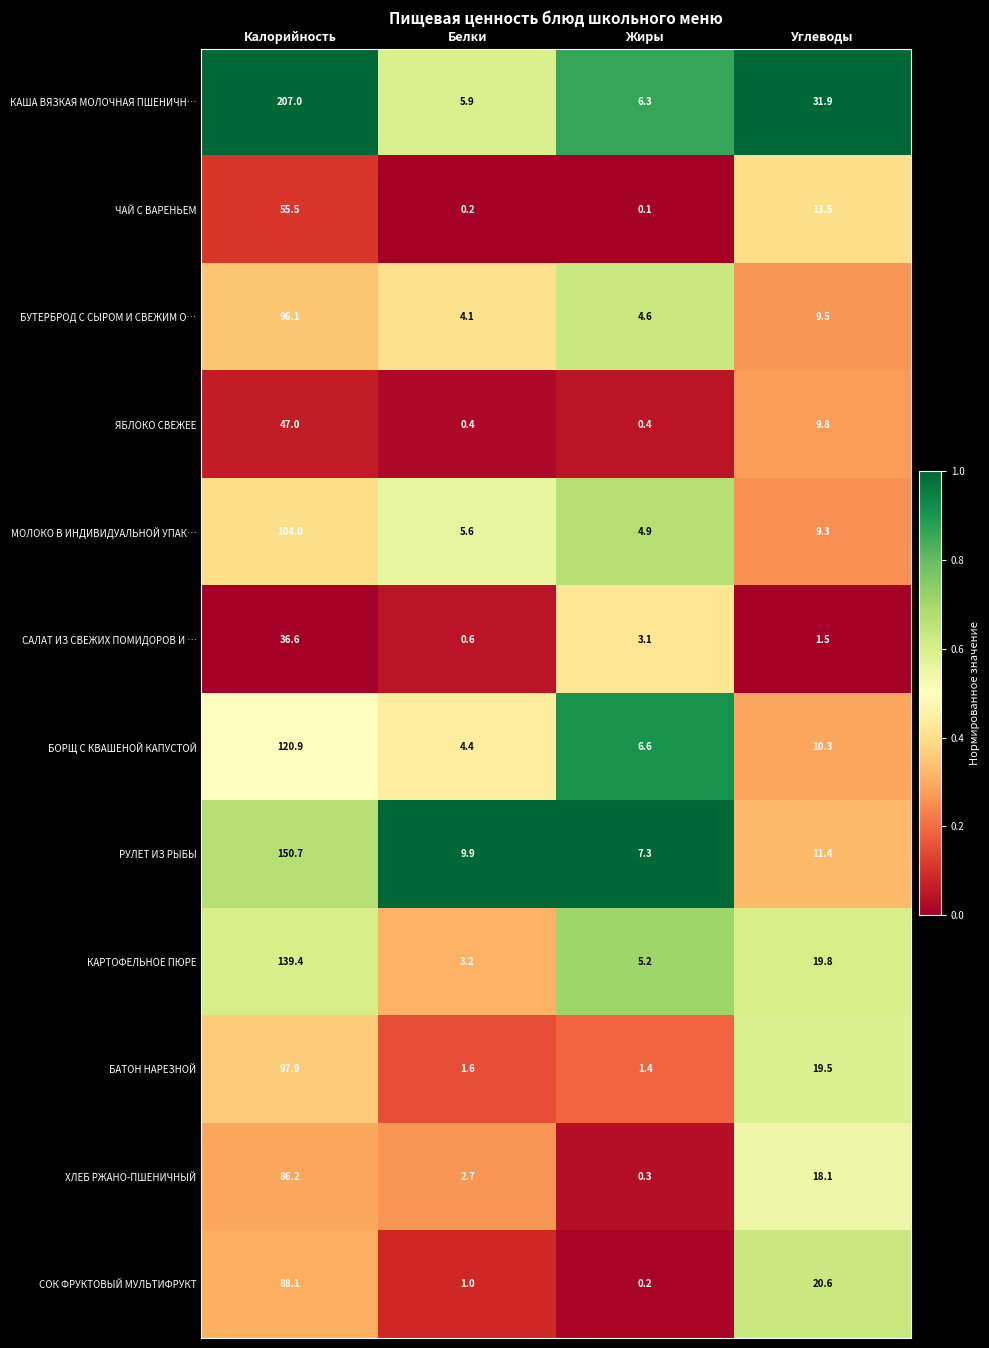

The КАРТОФЕЛЬНОЕ ПЮРЕ series shows 216.7 at Калорийность. True or false?

False